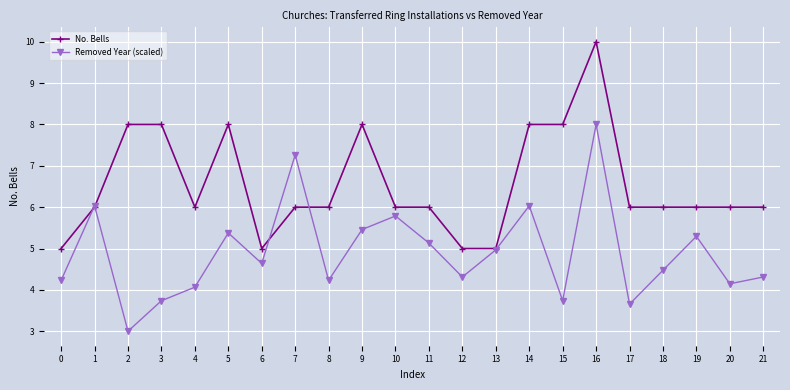

What is the spread (max minus min) of values at 3?

4.3